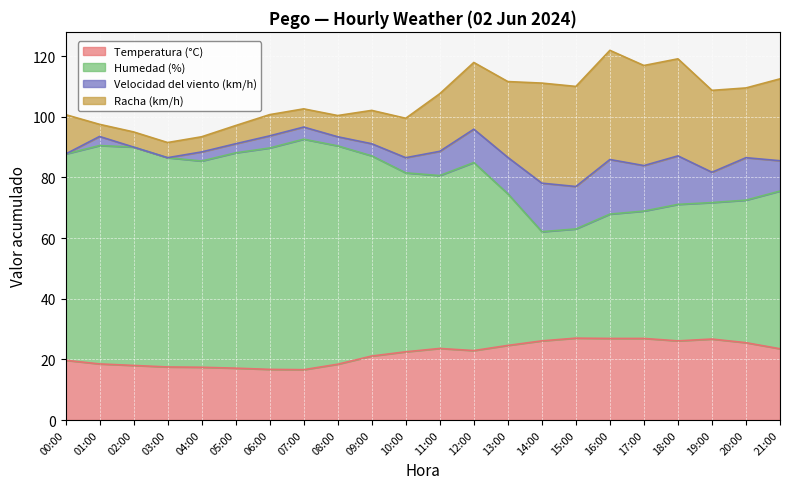

What is the highest value of the Temperatura (°C) series?

27.0